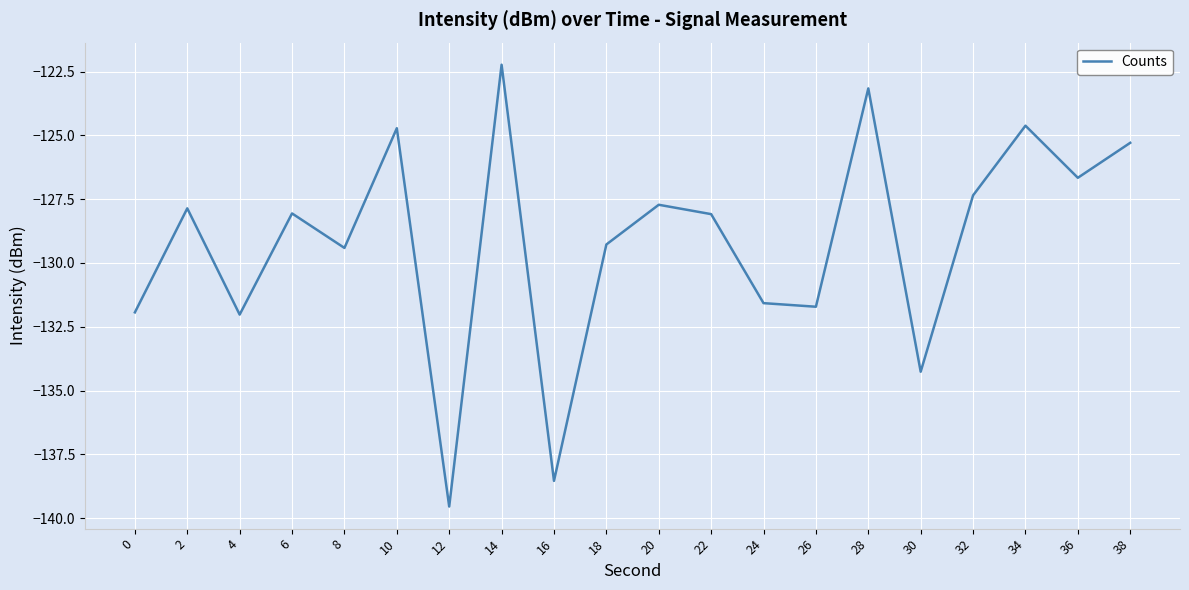

Which label corresponds to the largest value in the chart?

14